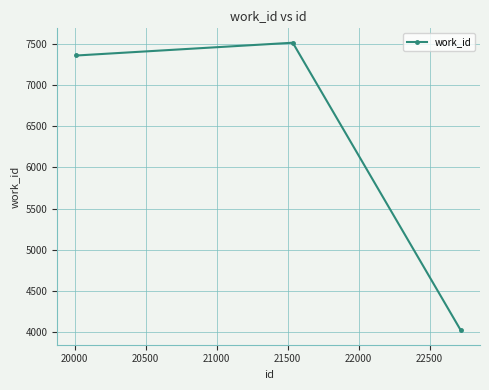

What is the sum of all values?

18893